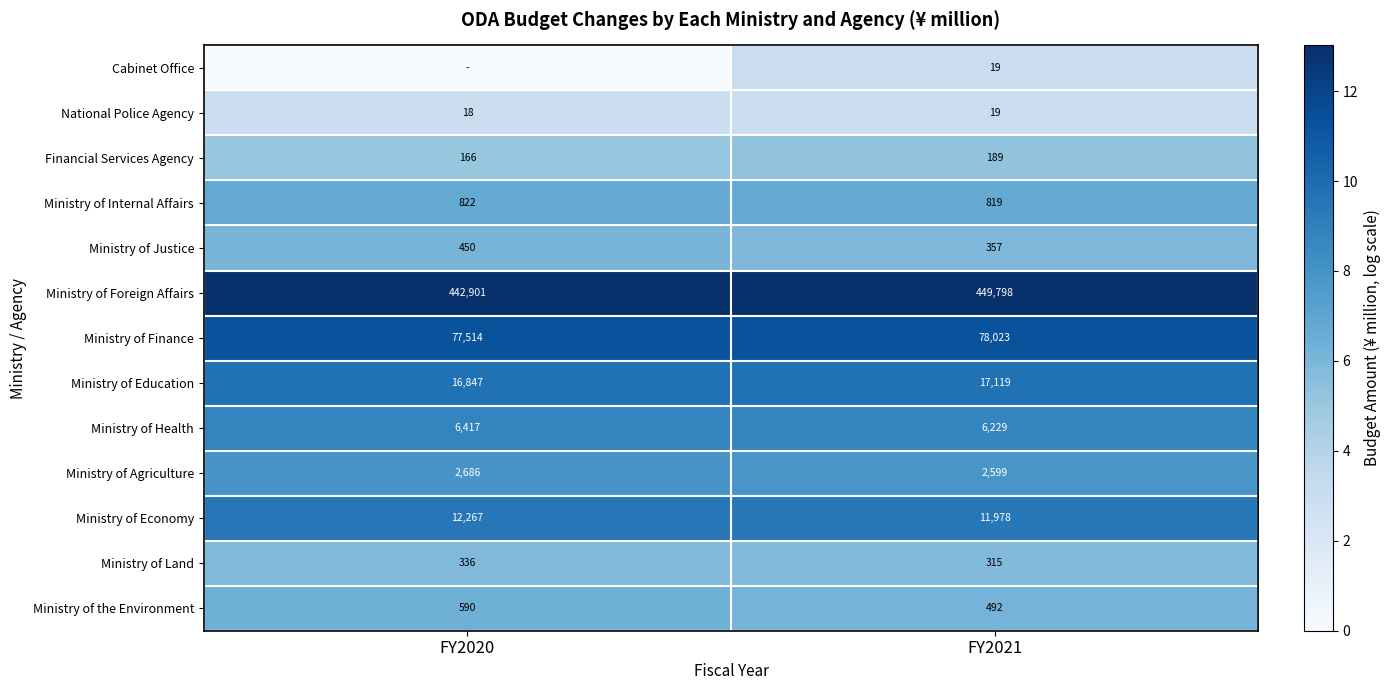

Is the value of Cabinet Office at FY2021 greater than the value of Ministry of Finance at FY2020?

No